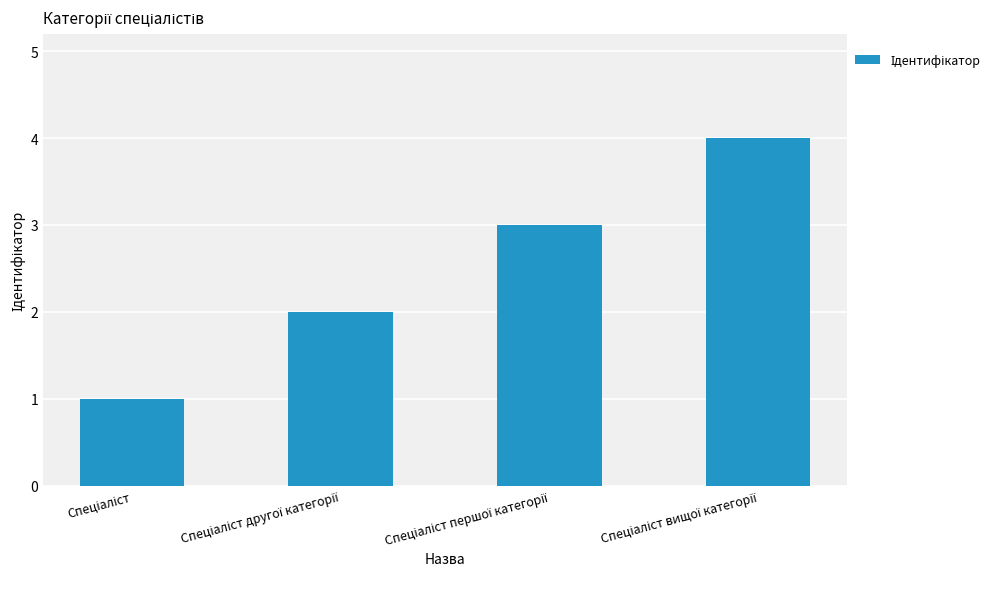

What is the sum of all values?

10